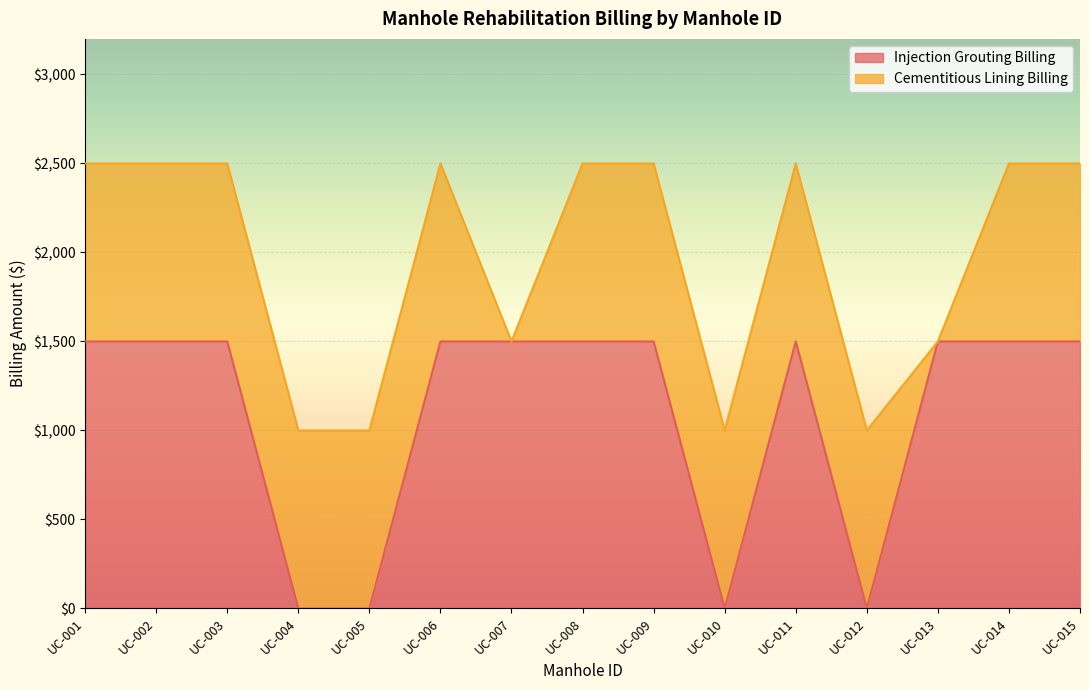

Which label corresponds to the smallest value in the chart?

UC-004